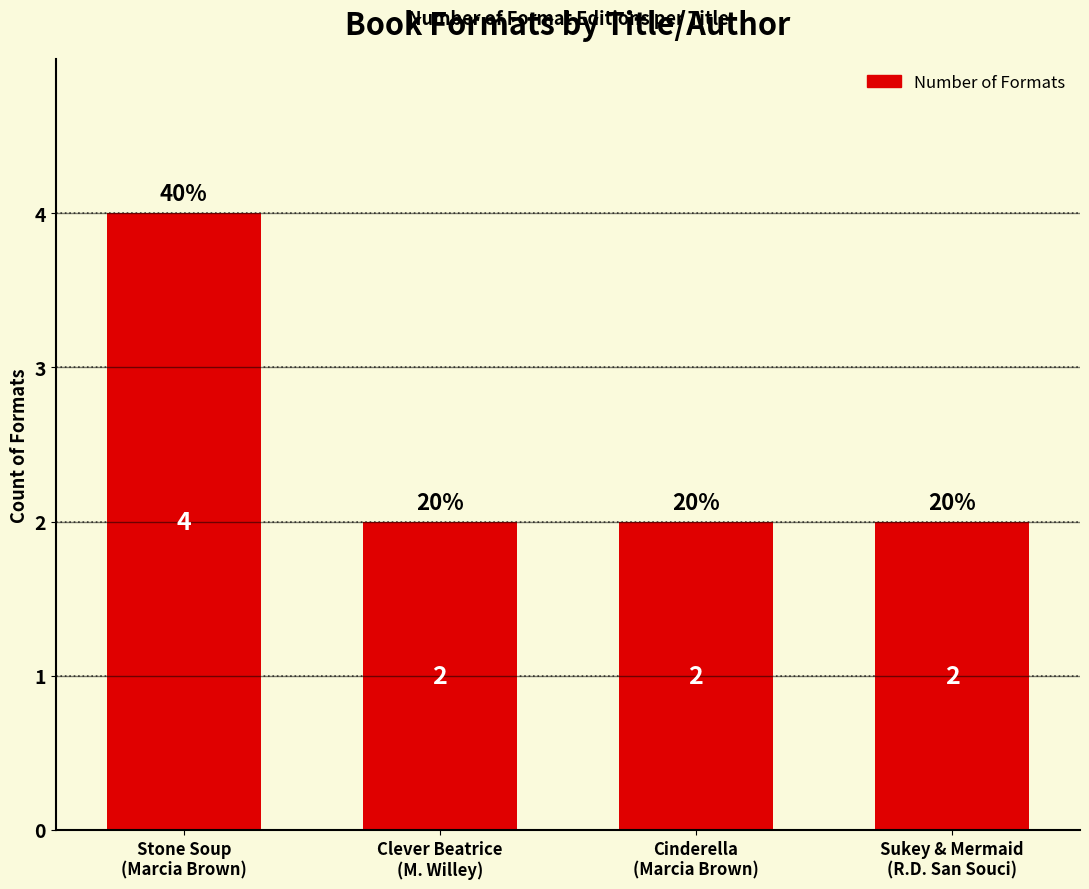

The value at Sukey & Mermaid
(R.D. San Souci) is 2. True or false?

True